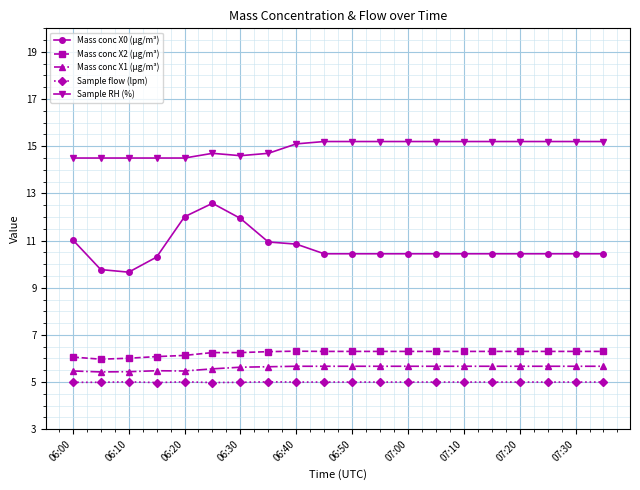

Does the chart display data point markers on the line(s)?

Yes